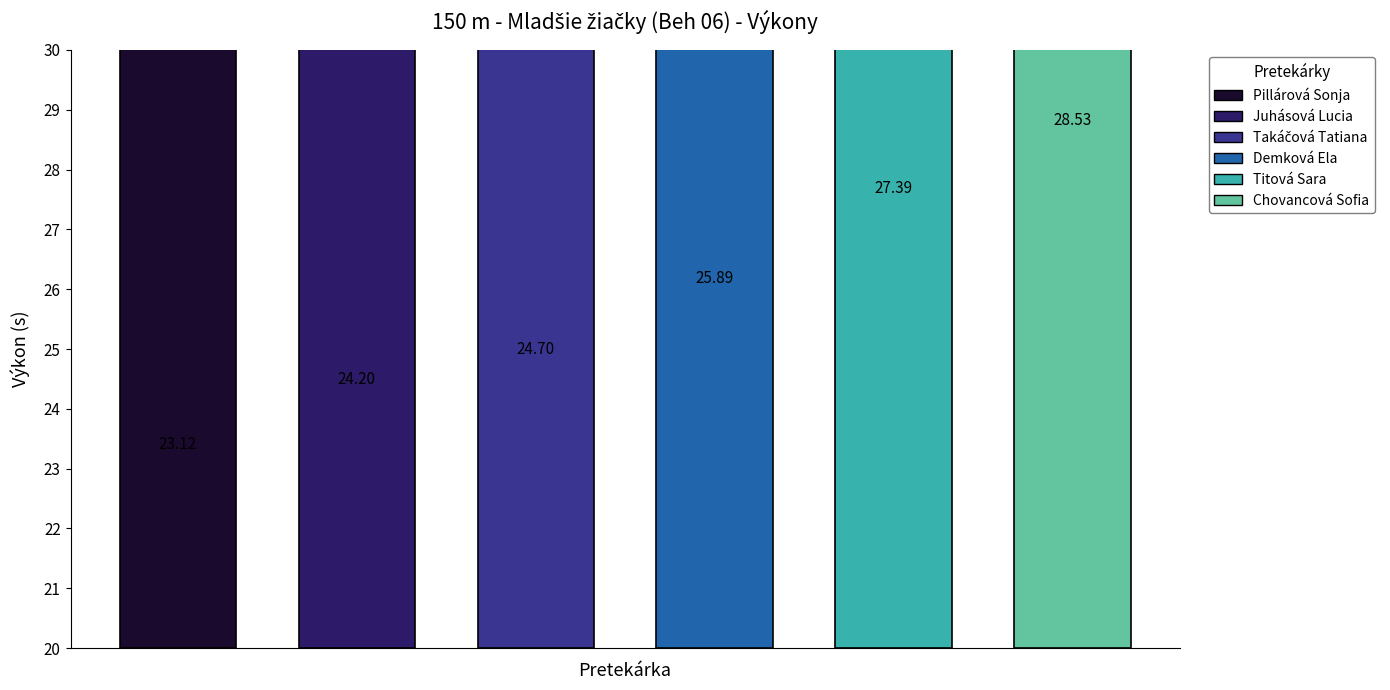

Reading right to left, transcribe all the data shown in this chart.

28.5	27.4	25.9	24.7	24.2	23.1